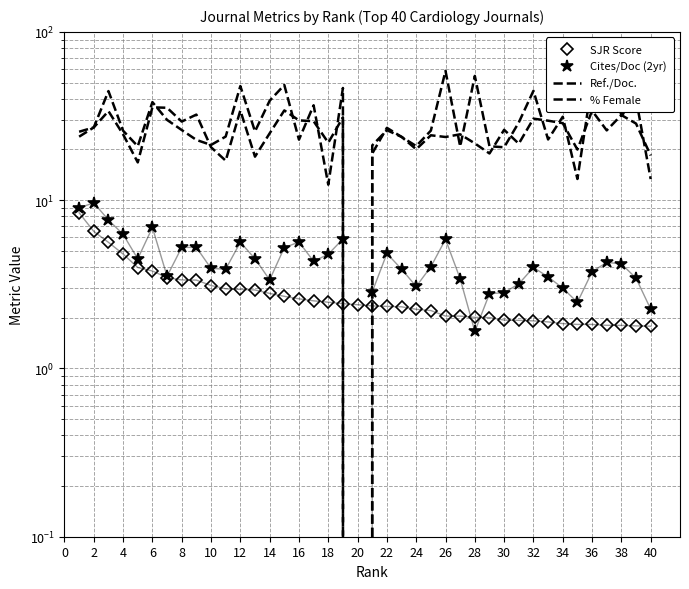

What is the difference between the second highest and minimum values in the Cites/Doc (2yr) series?

9.0